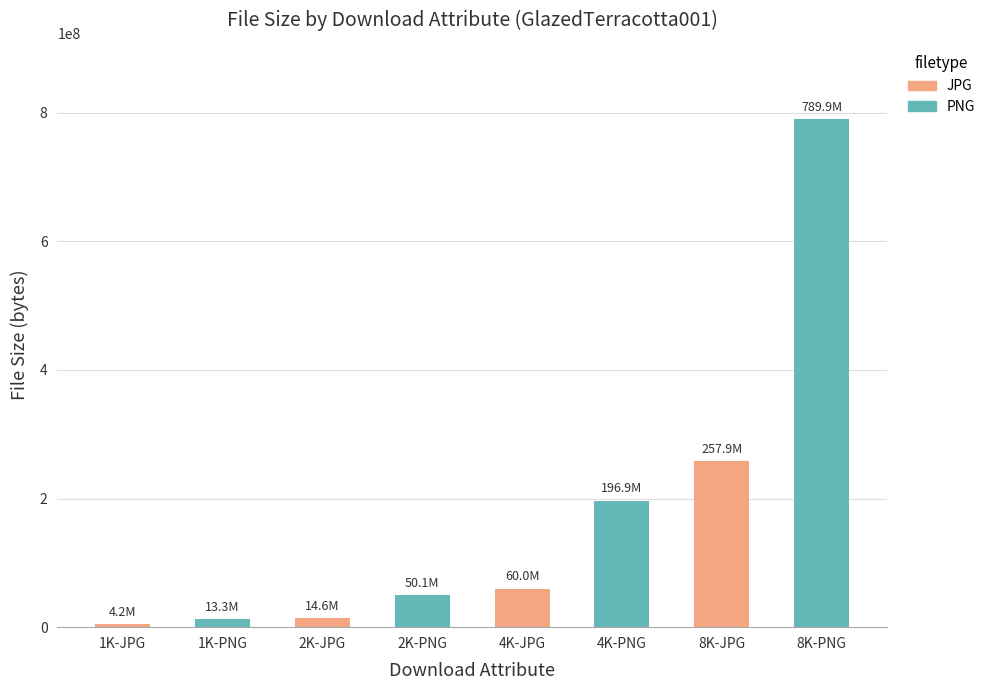

Reading left to right, extract all data points from this chart.

4216826	13305125	14635384	50079885	60008305	196876030	257862381	789879334